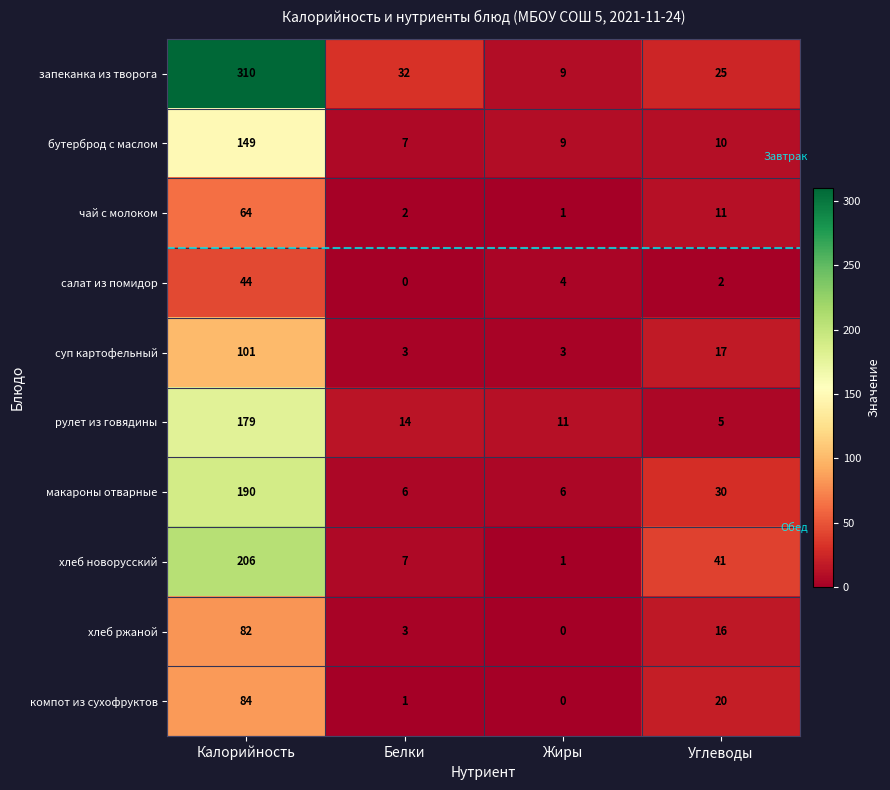

At which label is компот из сухофруктов closest to 42?

Углеводы